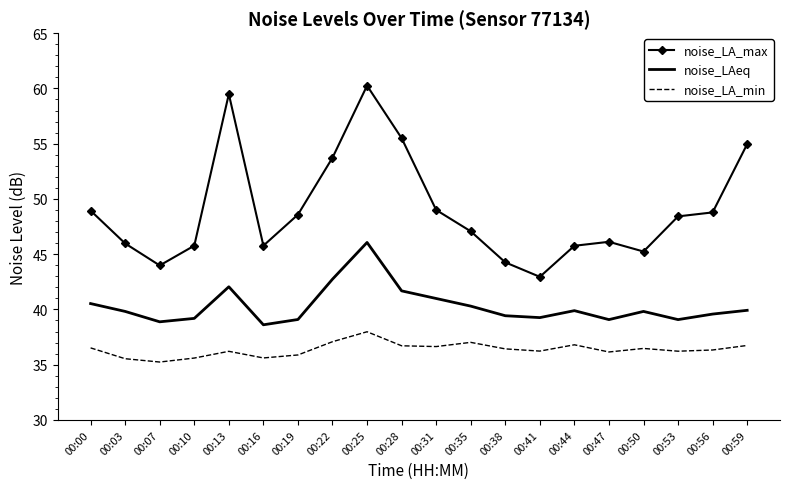

True or false: noise_LAeq and noise_LA_max intersect in this chart.

False